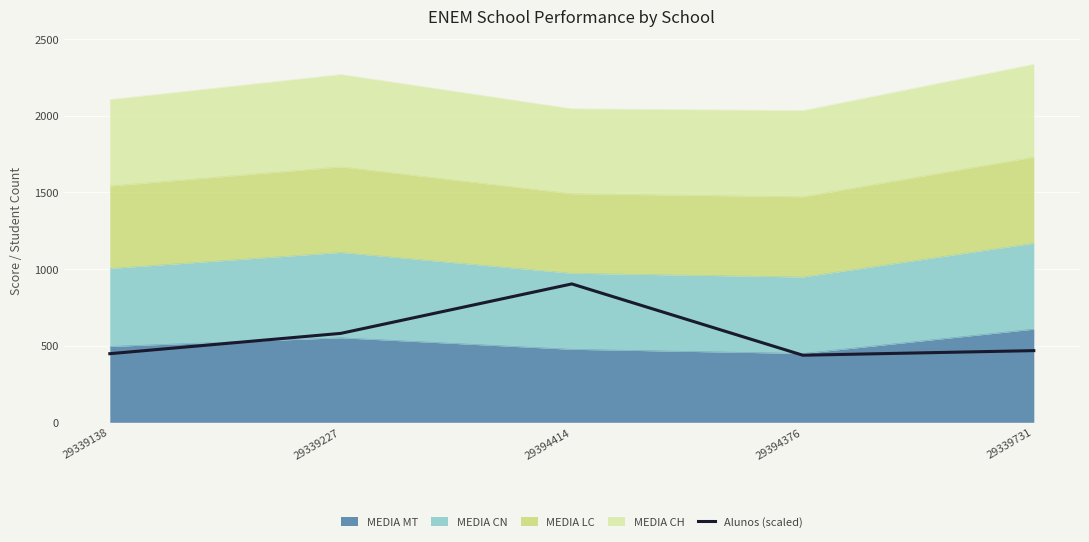

What is the ratio of the value at 29339138 to the value at 29394376?

1.0